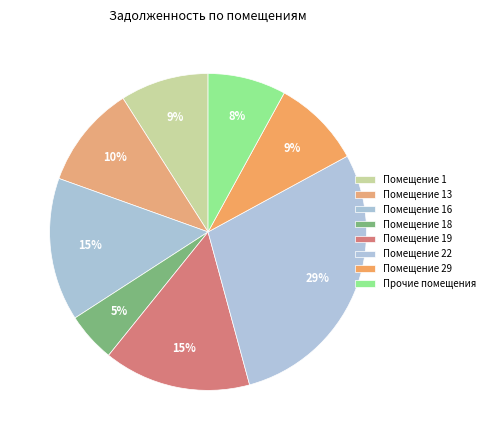

What is the largest slice in the pie chart?

22